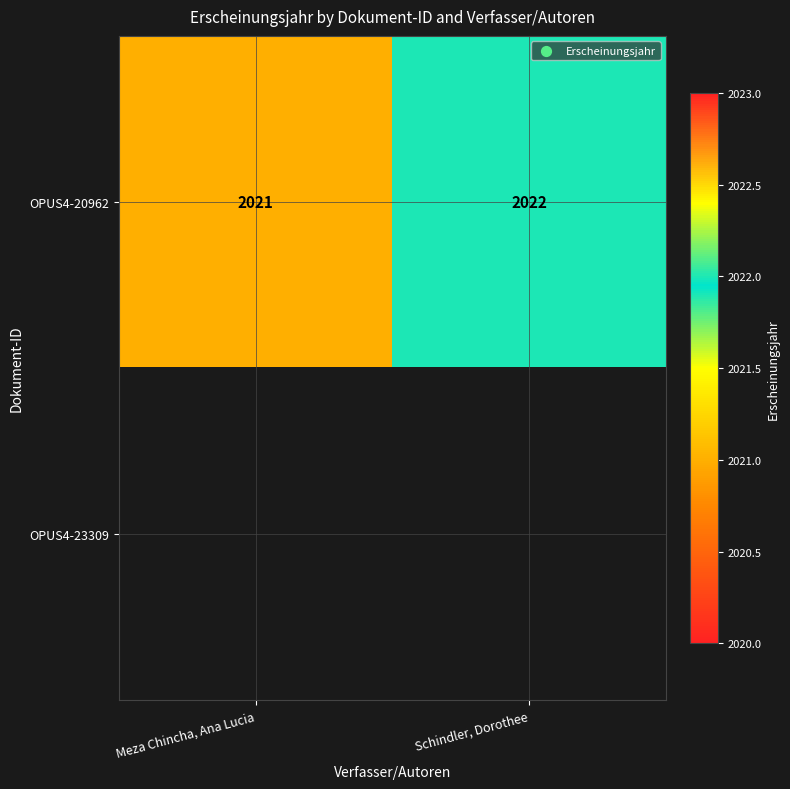

Where is OPUS4-20962 nearest to the value 2021?

Meza Chincha, Ana Lucia